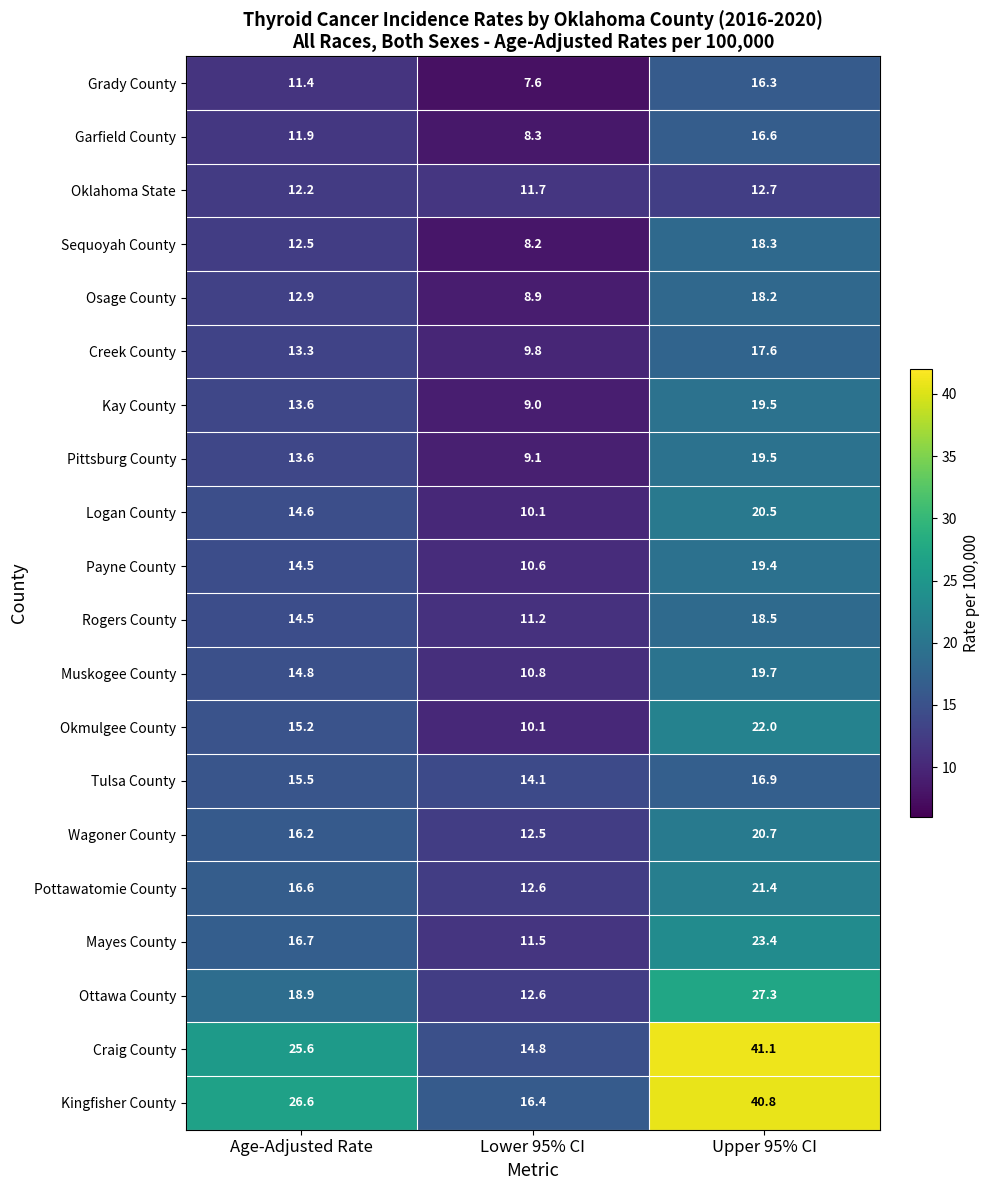

At how many categories does at least one series exceed 36?

1